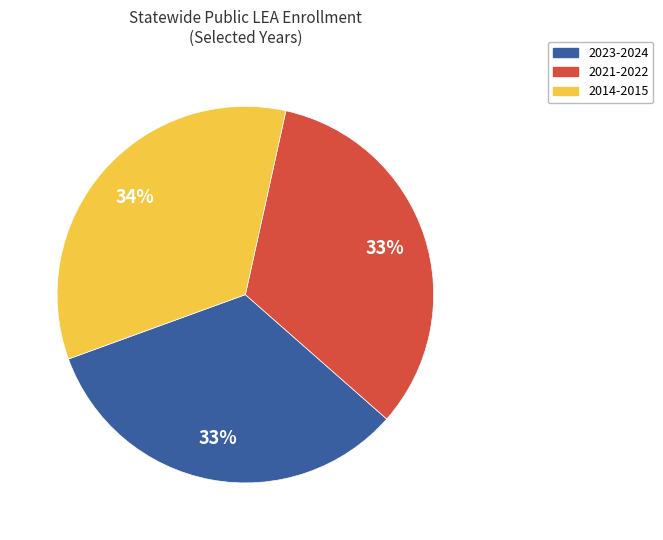

To the nearest percent, what is the difference between the largest and smallest slice percentages?

1%